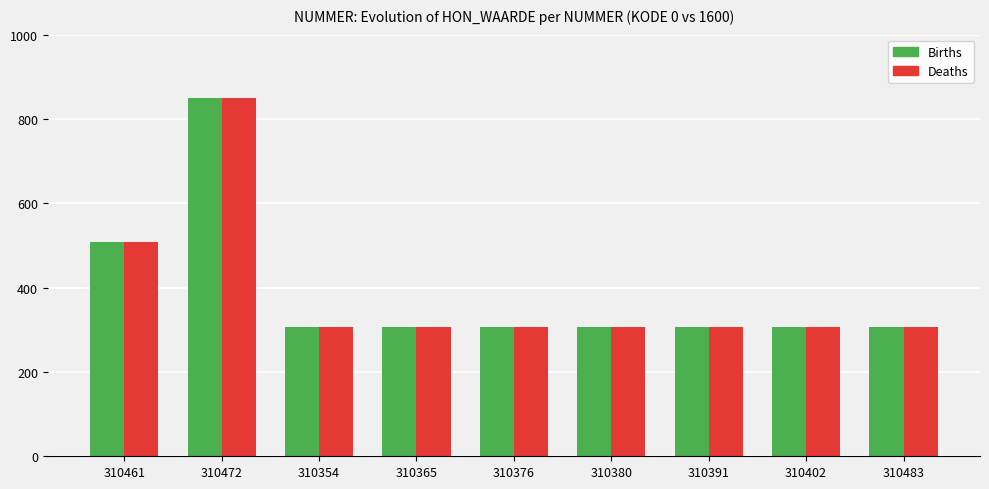

What is the greatest value displayed?

848.7